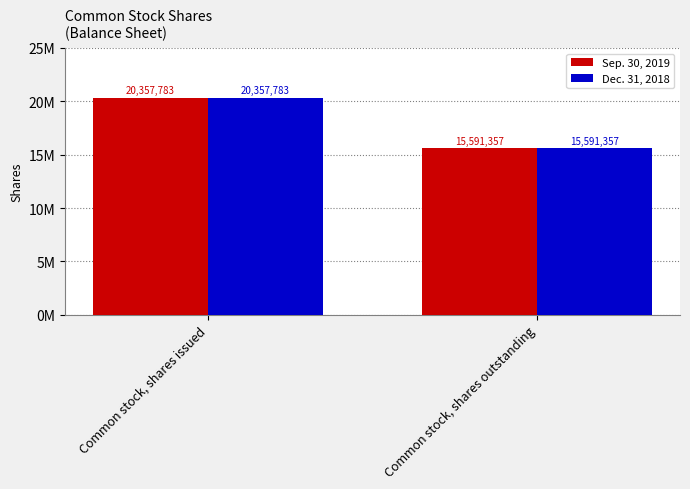

What is the value of the Dec. 31, 2018 bar at the 1st from the left?

20357783